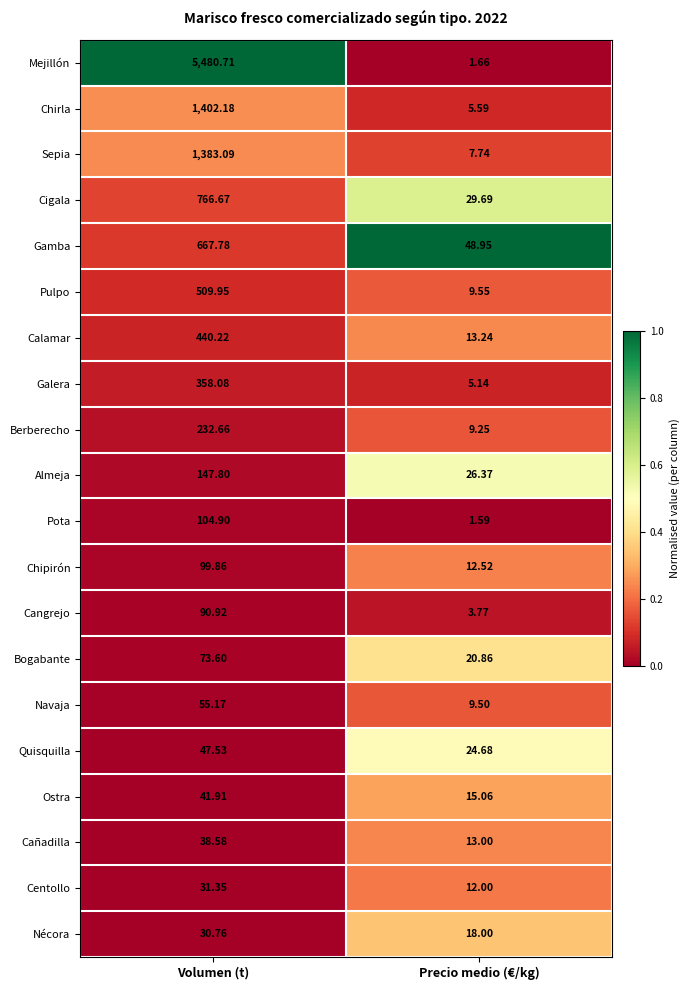

Where does the Berberecho series first go above 232?

Volumen (t)